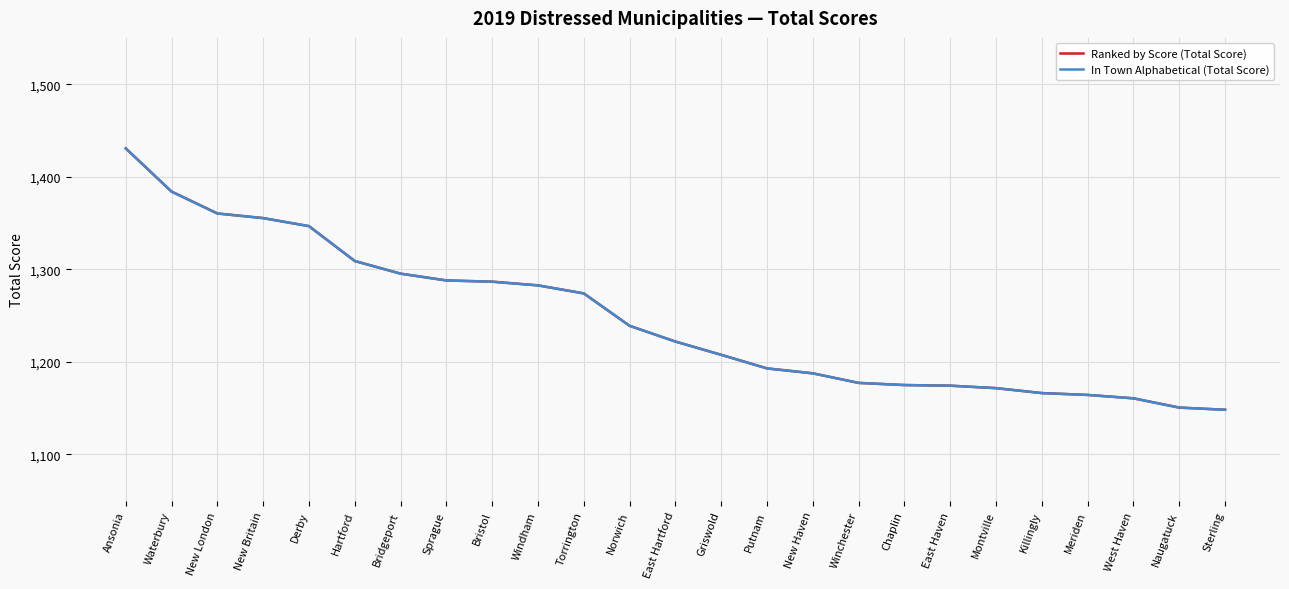

At which category is the sum across all series the highest?

Ansonia